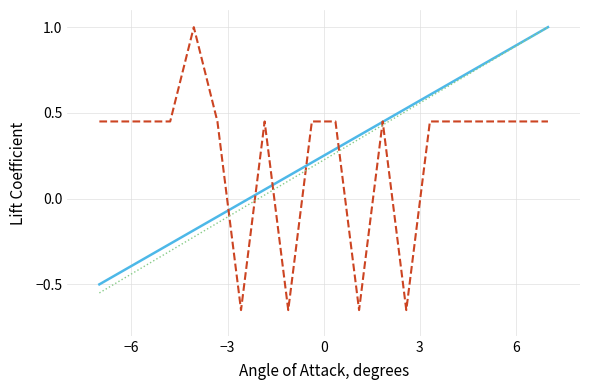

What is the maximum value shown in the chart?

1.0